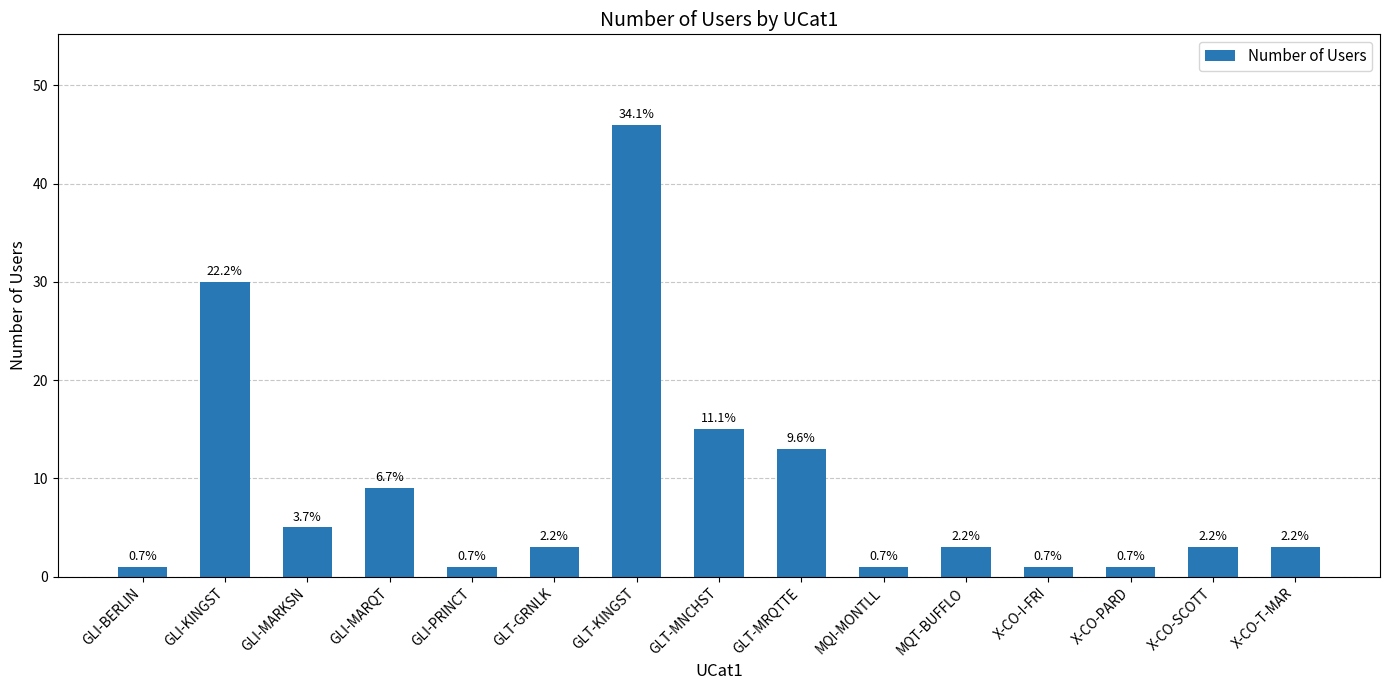

Does the chart contain stacked bars?

No